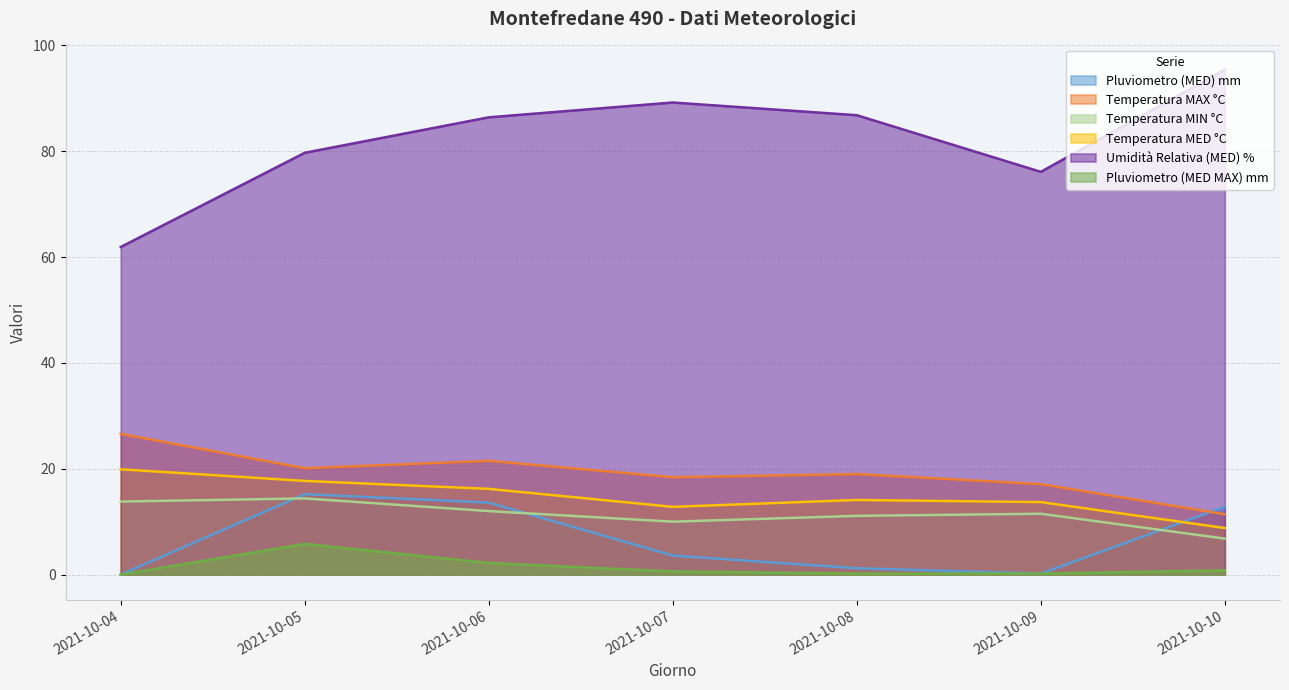

What is the difference between the maximum and second lowest values in the Temperatura MAX °C series?

9.5